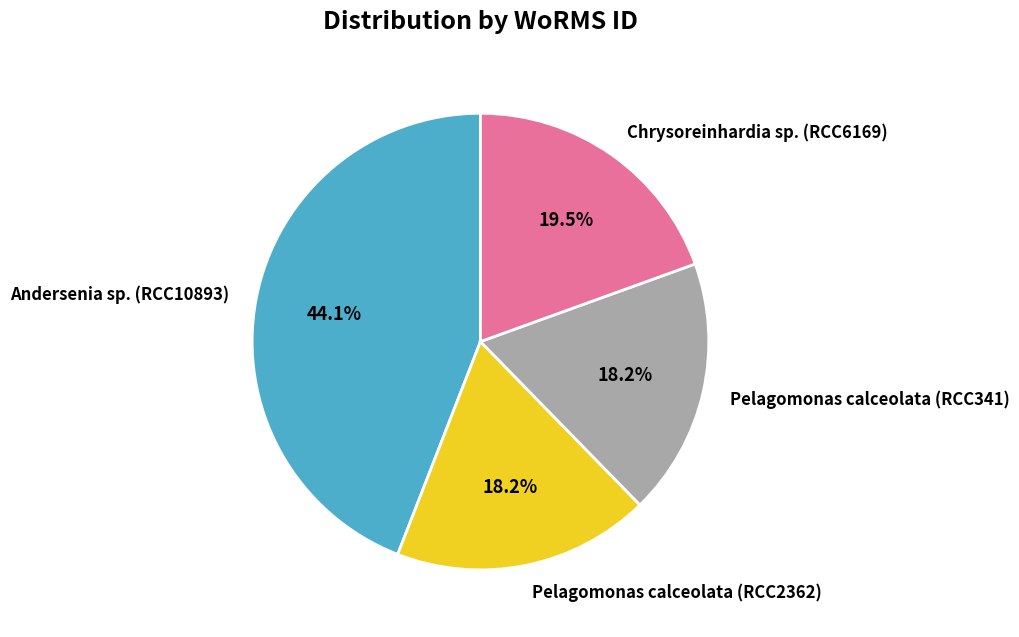

Which slice is the largest?

Andersenia sp. (RCC10893)